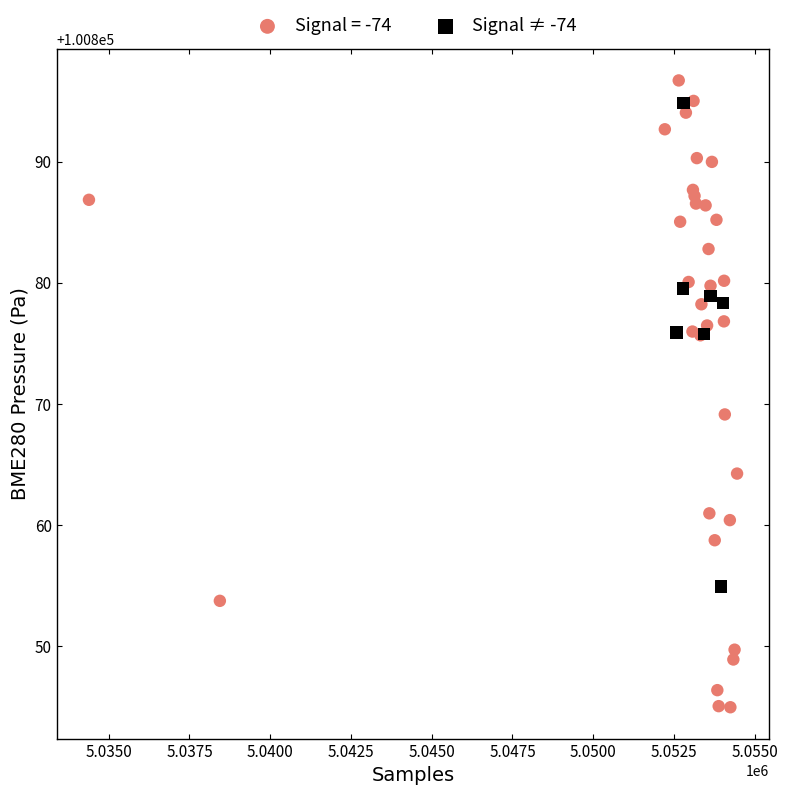

Which series contains the lowest Y value?

Signal = -74